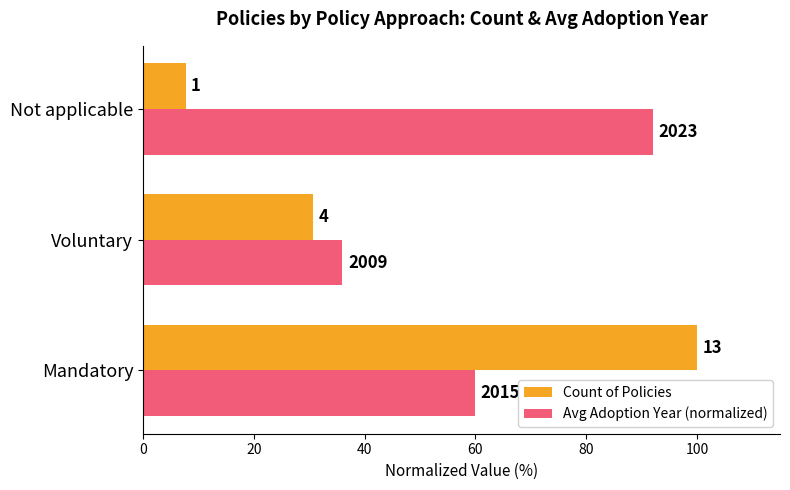

Which series has the widest spread of values?

Count of Policies